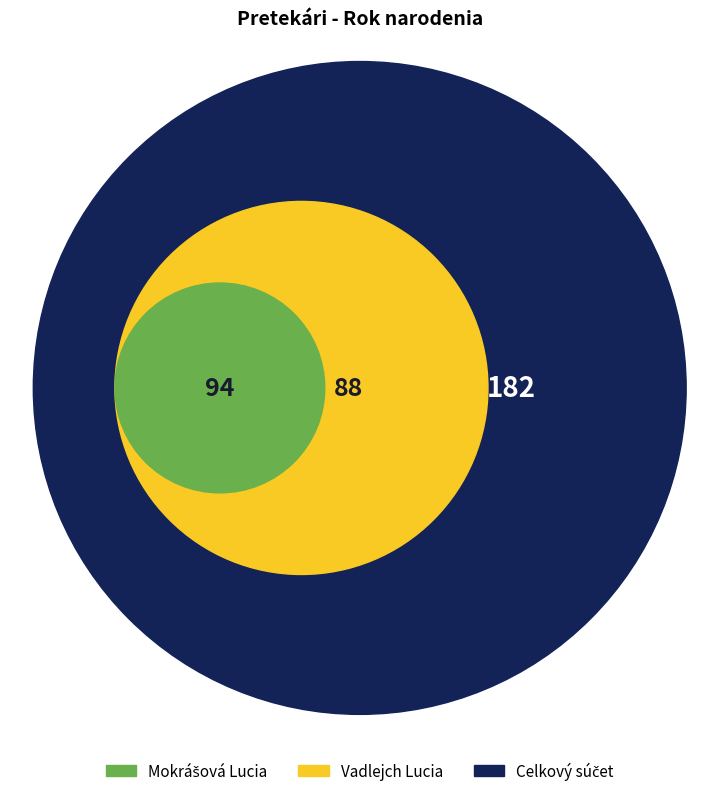

To the nearest percent, what portion does Mokrášová Lucia represent?

52%